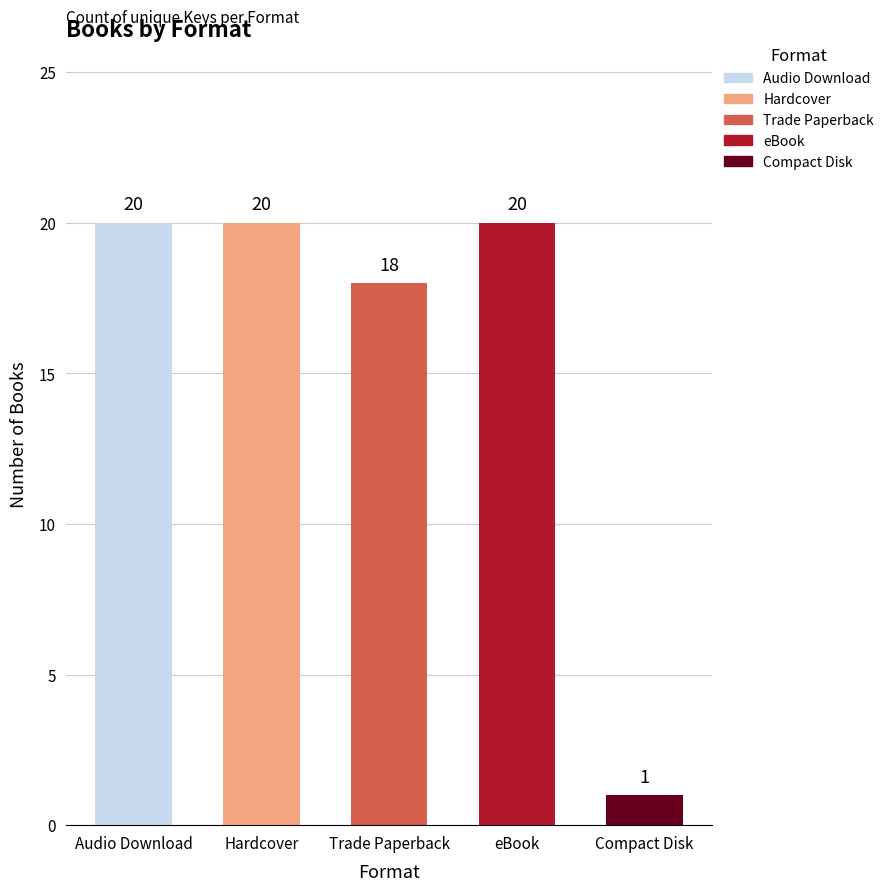

Count the number of categories in the chart.

5